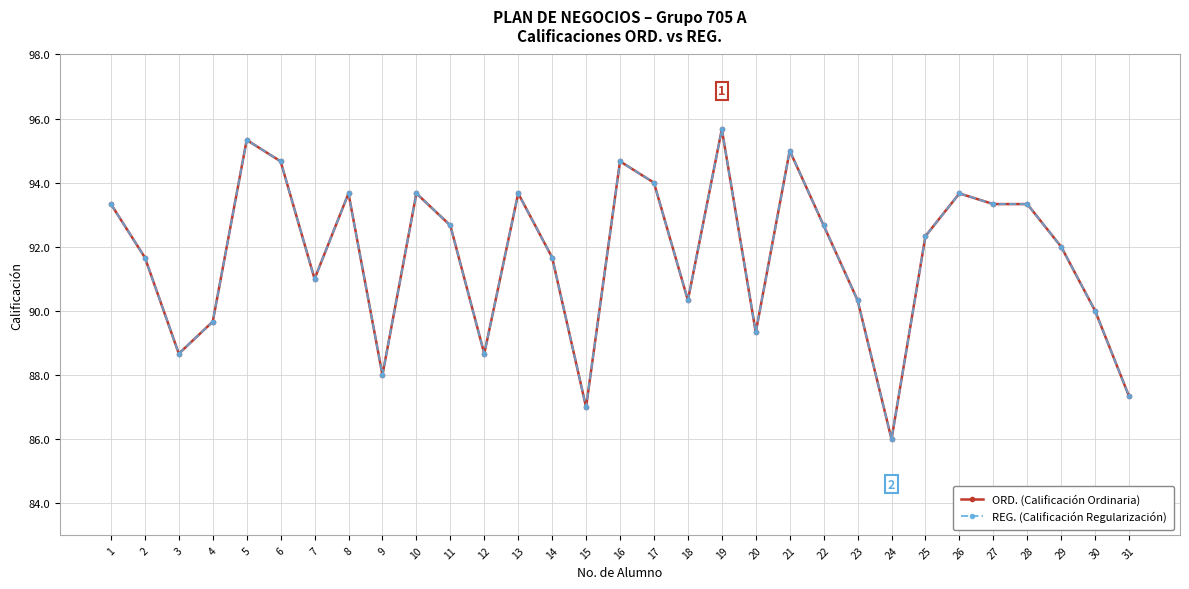

What is the lowest value of the ORD. (Calificación Ordinaria) series?

86.0